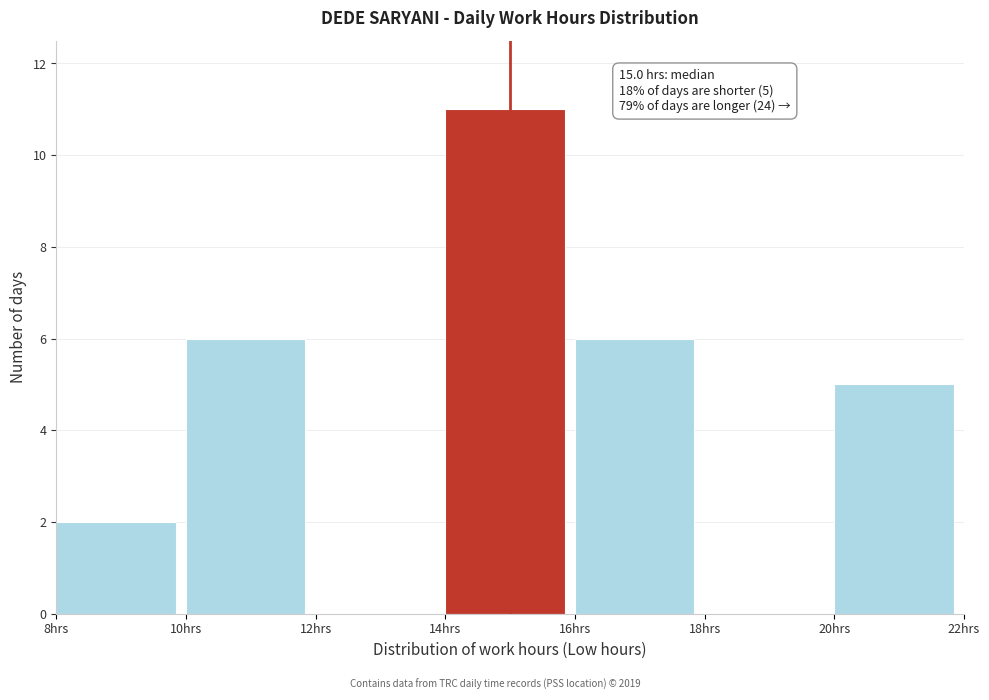

Which range on the x-axis has the tallest bar?

14 to 16